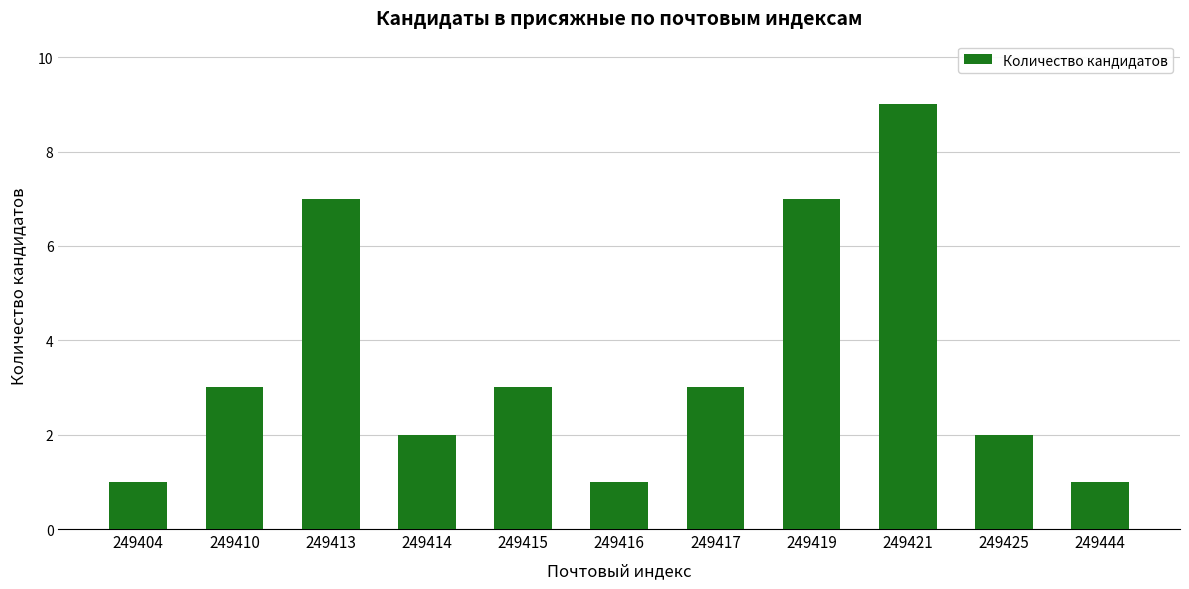

What is the ratio of the value at 249413 to the value at 249416?

7.0